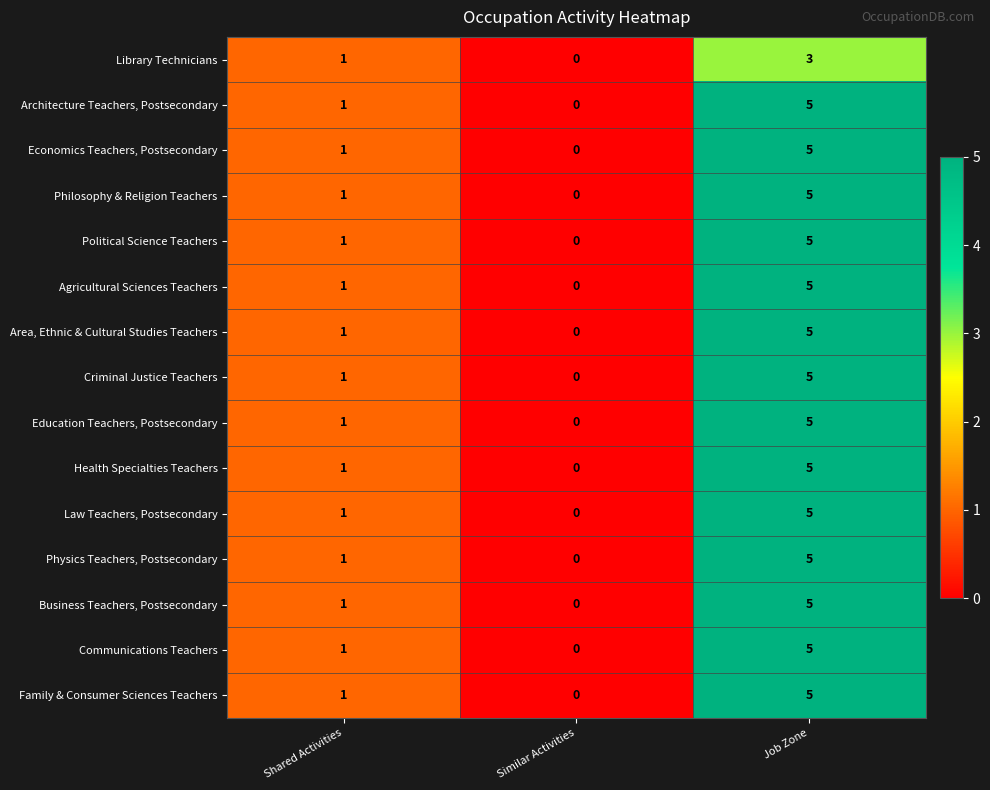

The value of Health Specialties Teachers at Job Zone is 5. True or false?

True